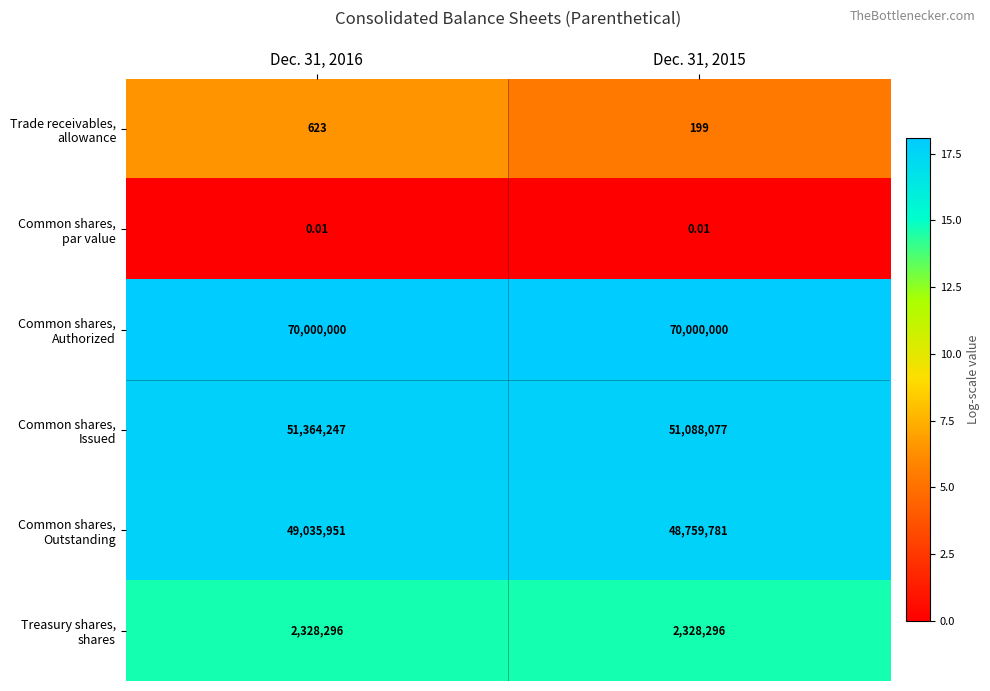

List the series in order of their peak value, highest first.

Common shares, Authorized, Common shares, Issued, Common shares, Outstanding, Treasury shares, shares, Trade receivables, allowance, Common shares, par value